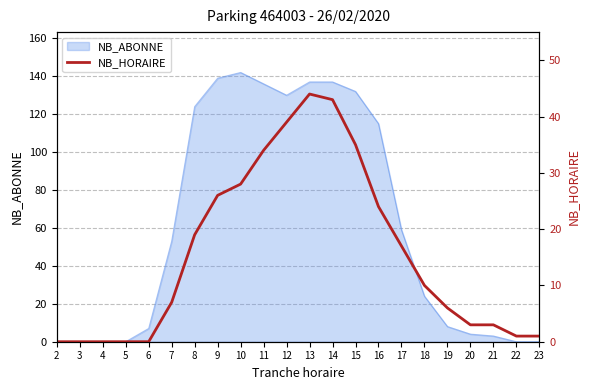

What is the highest value of the NB_ABONNE series?

142